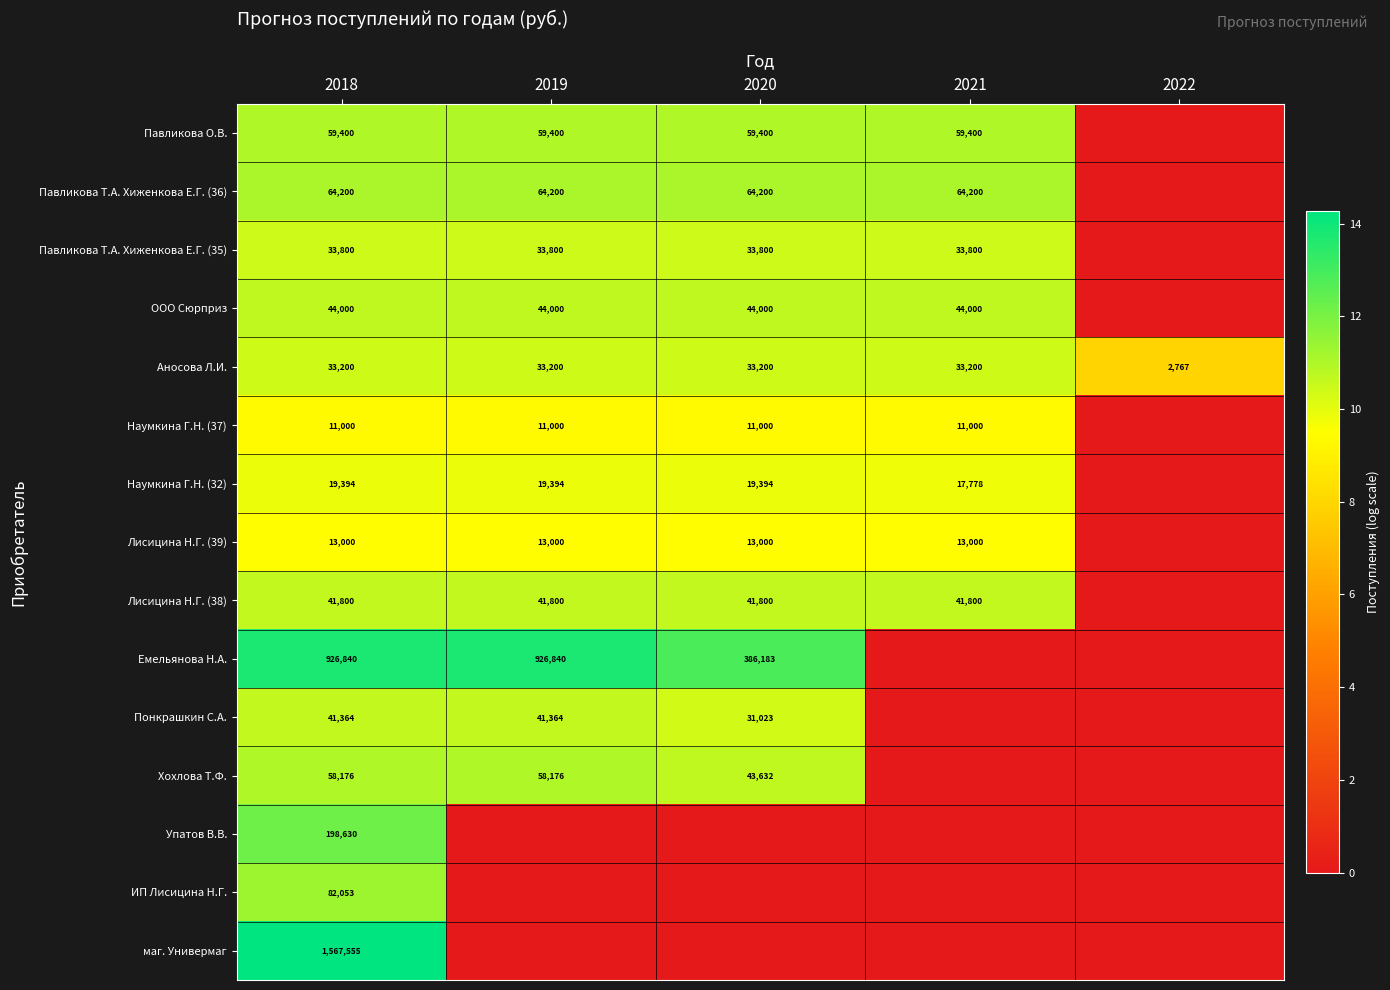

What value does the Аносова Л.И. series have at 2018, to the nearest 10?

33200